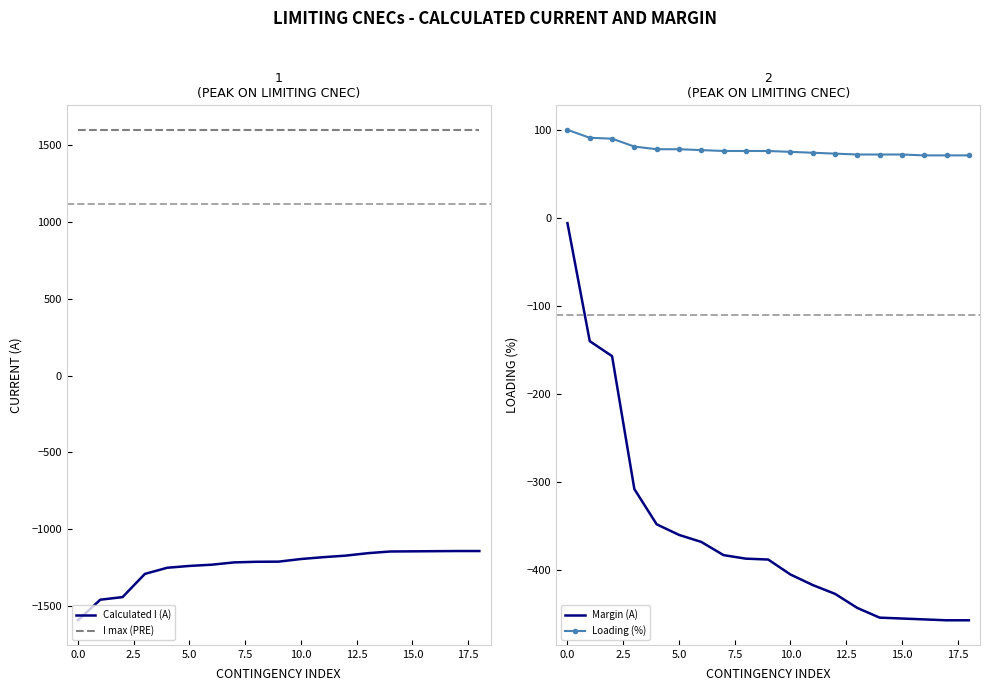

What is the difference between the Margin (A) values at 10.0 and 15.0?

50